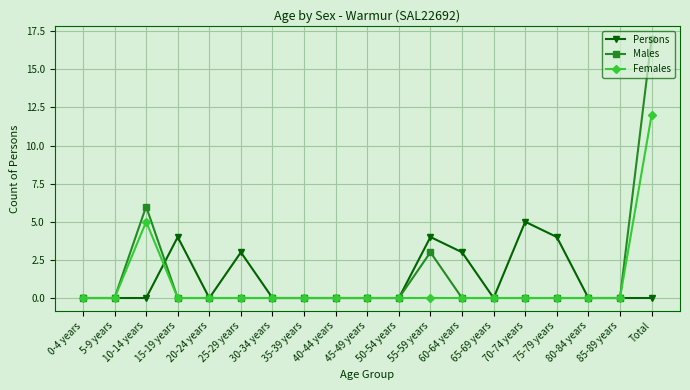

What is the label of the 9th point from the right?

50-54 years